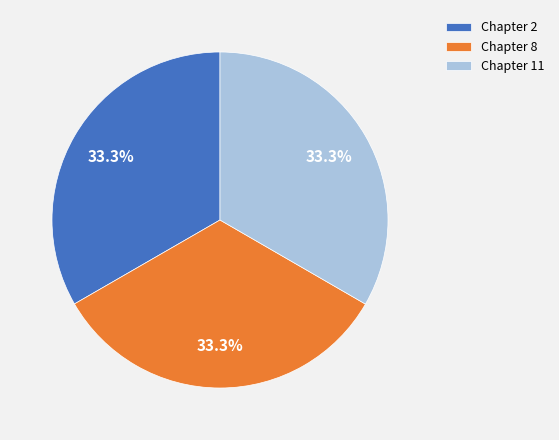

To the nearest percent, what is the combined percentage of Chapter 11 and Chapter 2?

67%